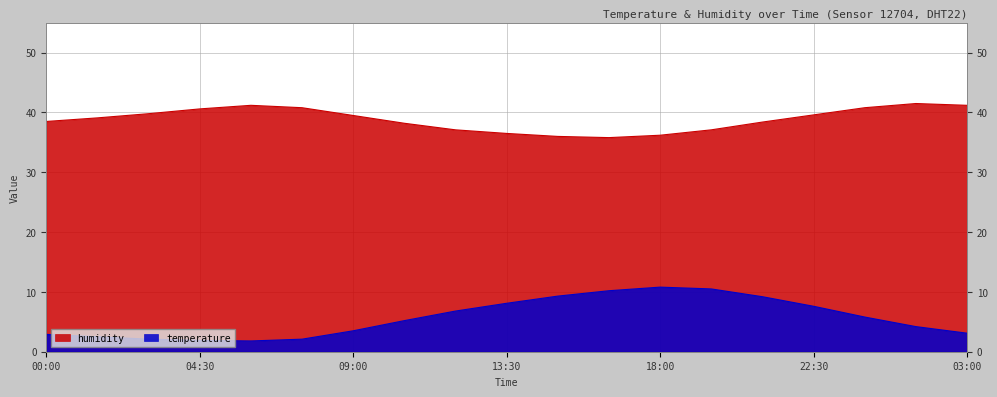

At how many categories does at least one series exceed 26?

19